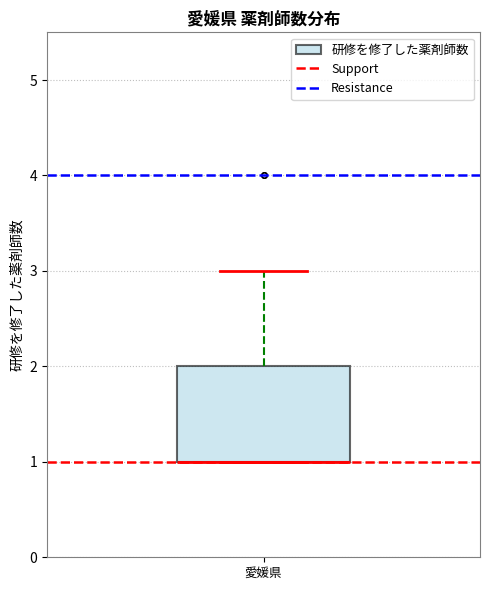

Where is the upper edge of the box for 愛媛県 on the y-axis? The values are not printed on the chart, so give them approximately, as read against the axis.

2